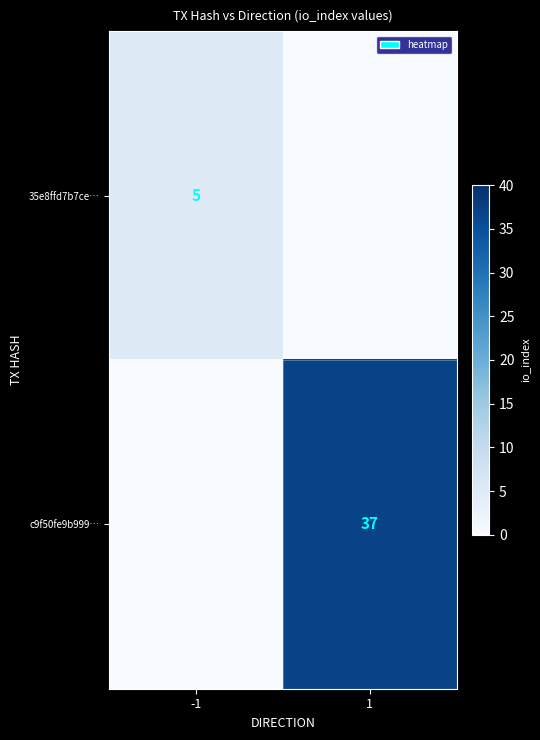

The 35e8ffd7b7ce… series shows 2 at -1. True or false?

False